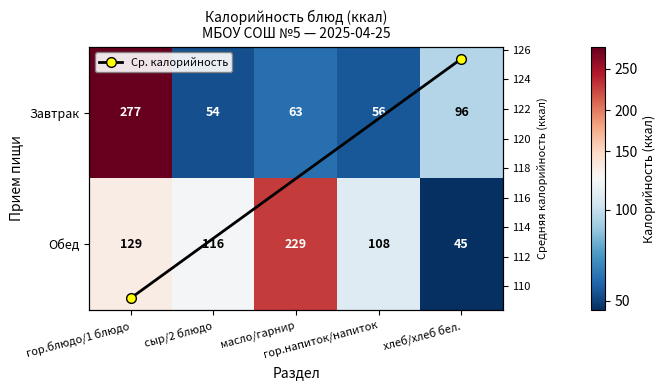

How many distinct data groups are displayed?

1